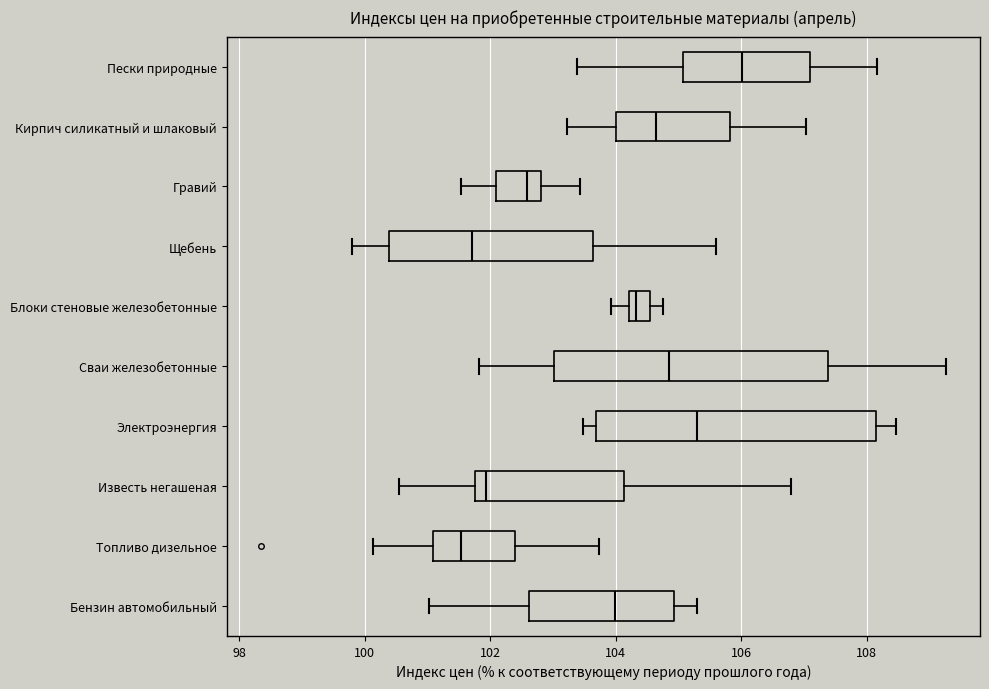

Which box has the furthest to the right median line?

Пески природные